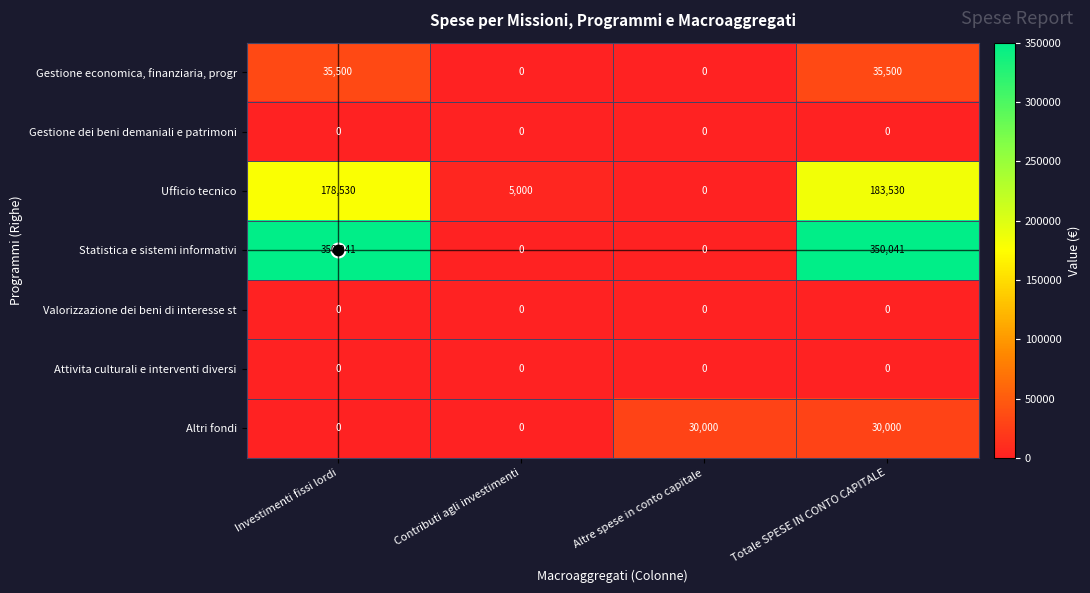

Count the Statistica e sistemi informativi values in the range 0 to 350041.

4